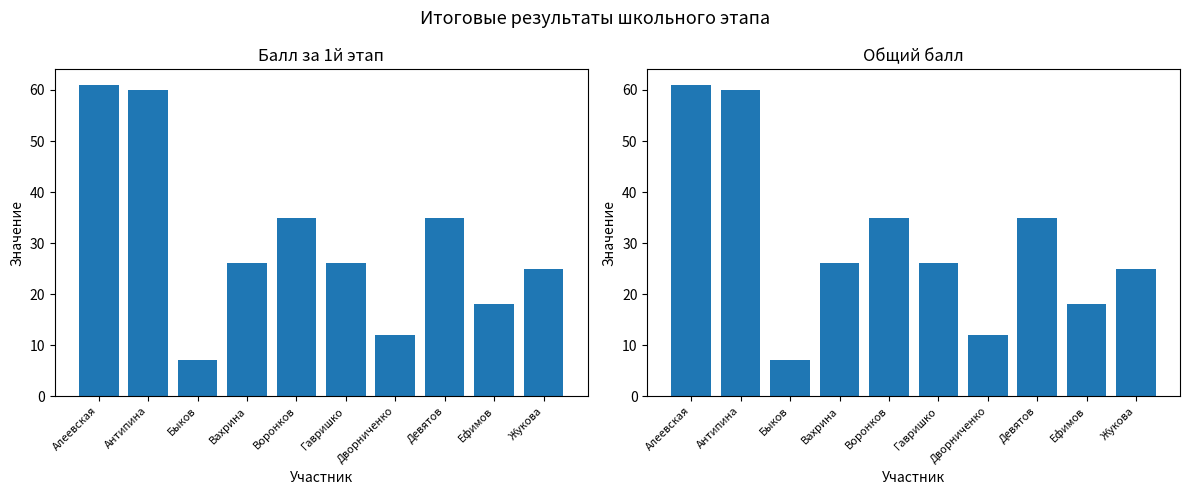

What is the label of the 9th bar from the right?

Антипина